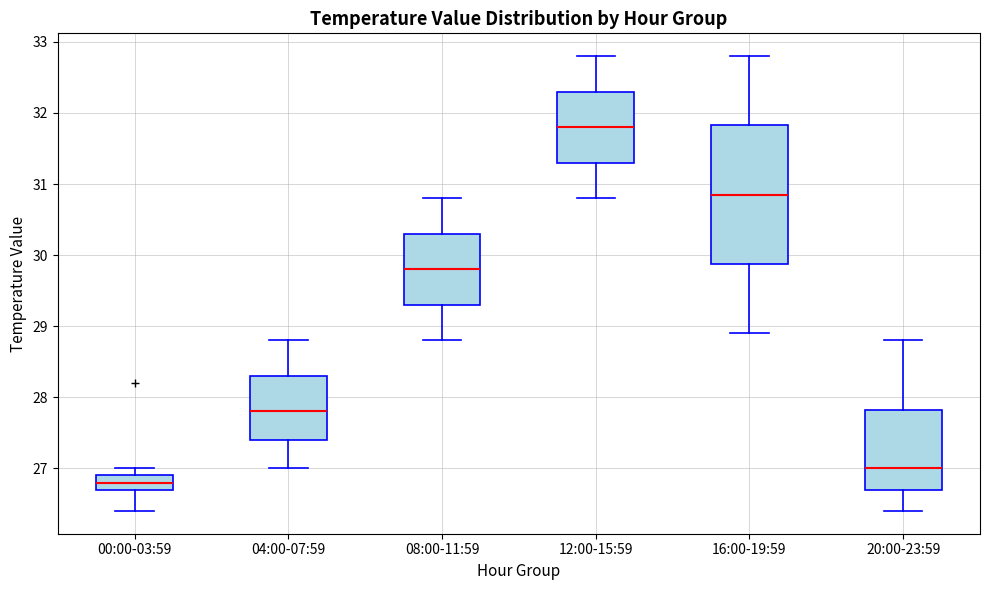

Reading left to right, transcribe this box plot: for each box, give where its median line is, the range the box spans, and where its two whiskers end, as read against the y-axis. The values are not printed on the chart, so give them approximately, as read against the axis.

00:00-03:59: median 26.8, box 26.7 to 26.9, whiskers 26.4 to 27.0
04:00-07:59: median 27.8, box 27.4 to 28.3, whiskers 27.0 to 28.8
08:00-11:59: median 29.8, box 29.3 to 30.3, whiskers 28.8 to 30.8
12:00-15:59: median 31.8, box 31.3 to 32.3, whiskers 30.8 to 32.8
16:00-19:59: median 30.9, box 29.9 to 31.8, whiskers 28.9 to 32.8
20:00-23:59: median 27.0, box 26.7 to 27.8, whiskers 26.4 to 28.8